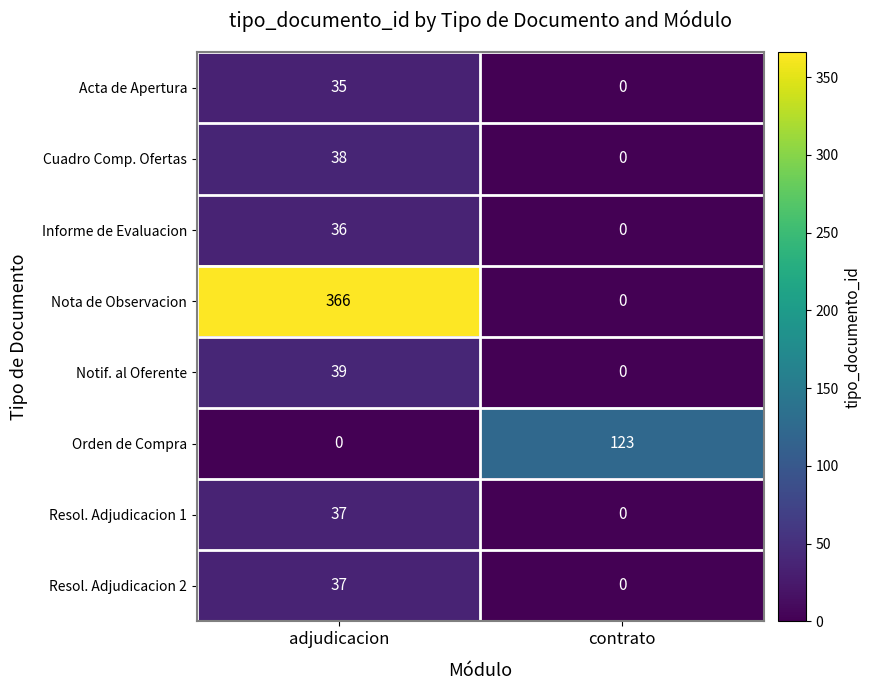

What is the greatest value displayed?

366